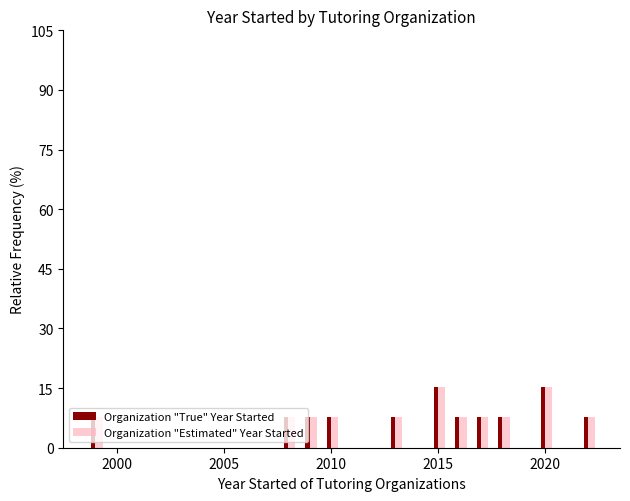

What is the sum of all Organization "True" Year Started values?

100.0